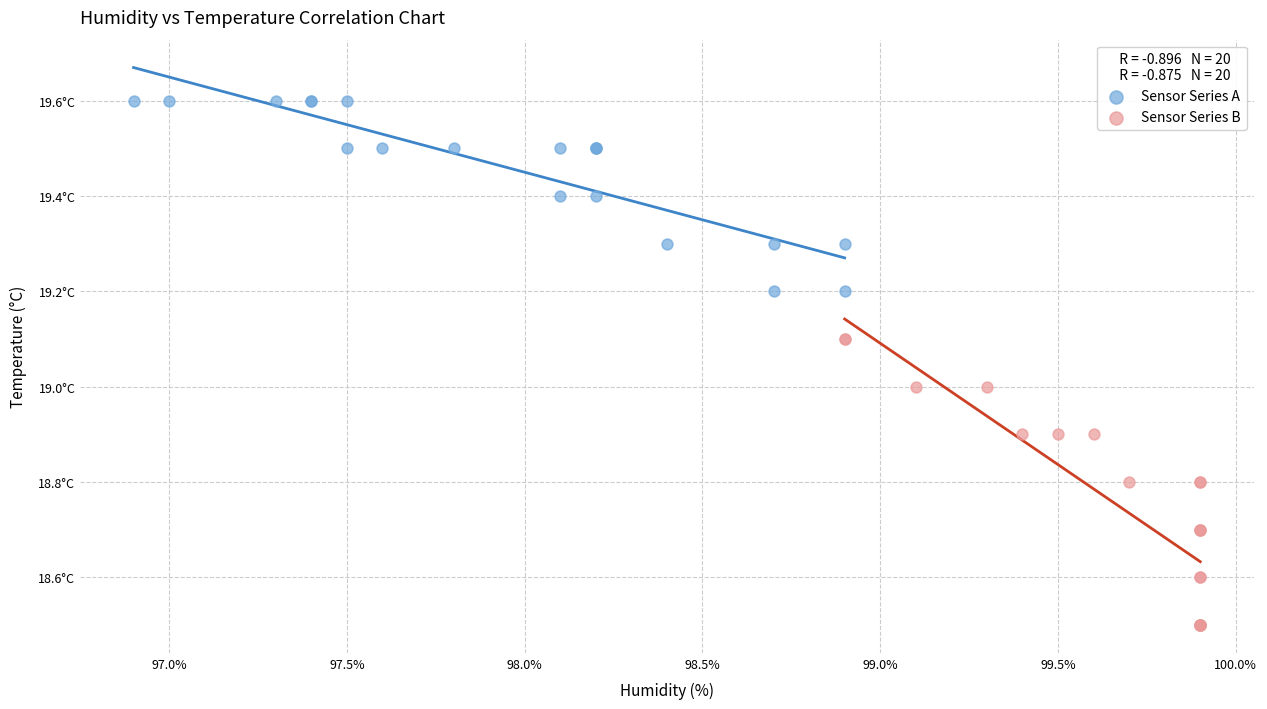

What are all the series names shown in the legend?

Sensor Series A, Sensor Series B